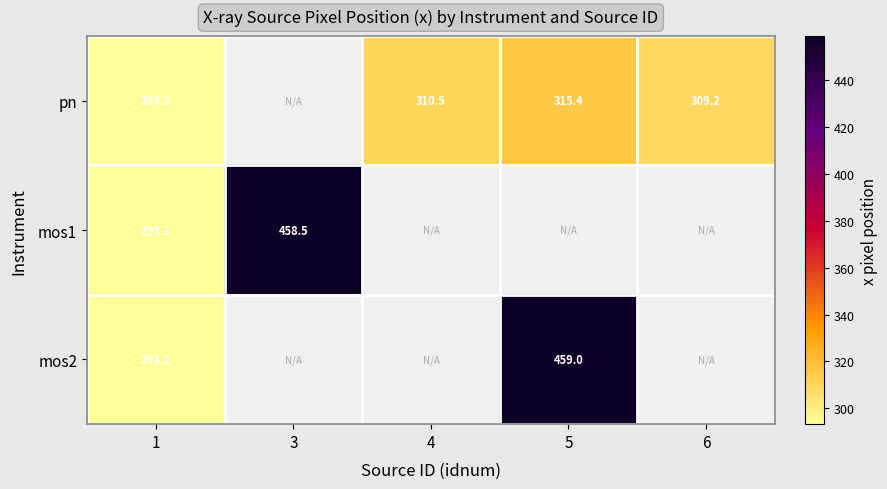

Is the value of mos2 at 4 greater than the value of pn at 6?

No